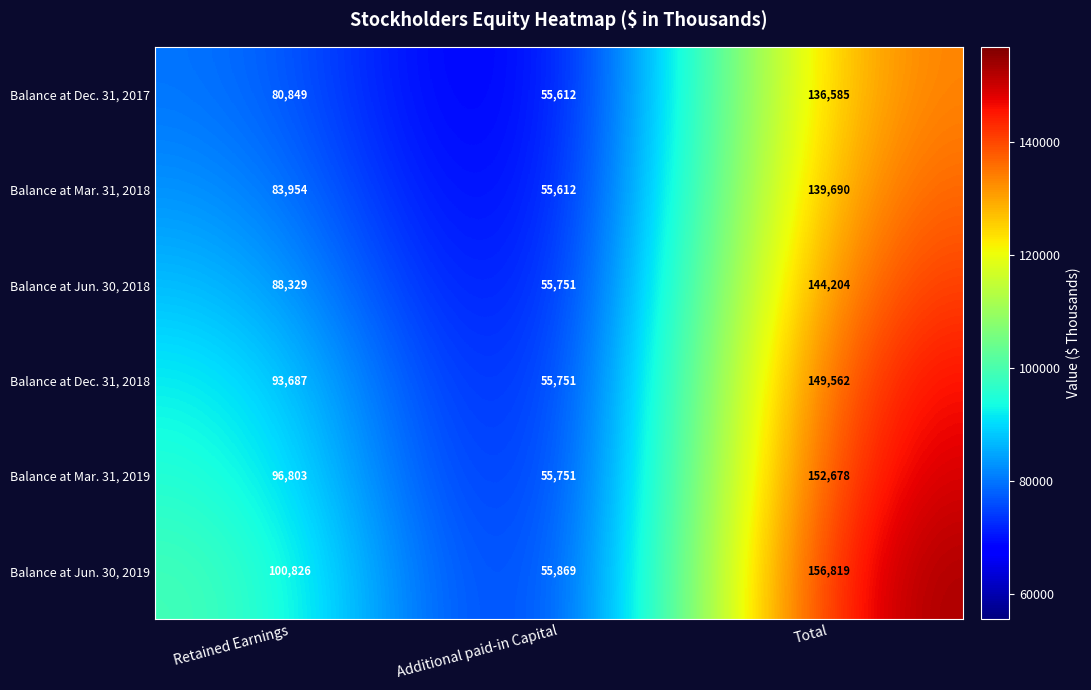

What is the difference between the maximum and minimum values in the Balance at Mar. 31, 2019 series?

96927